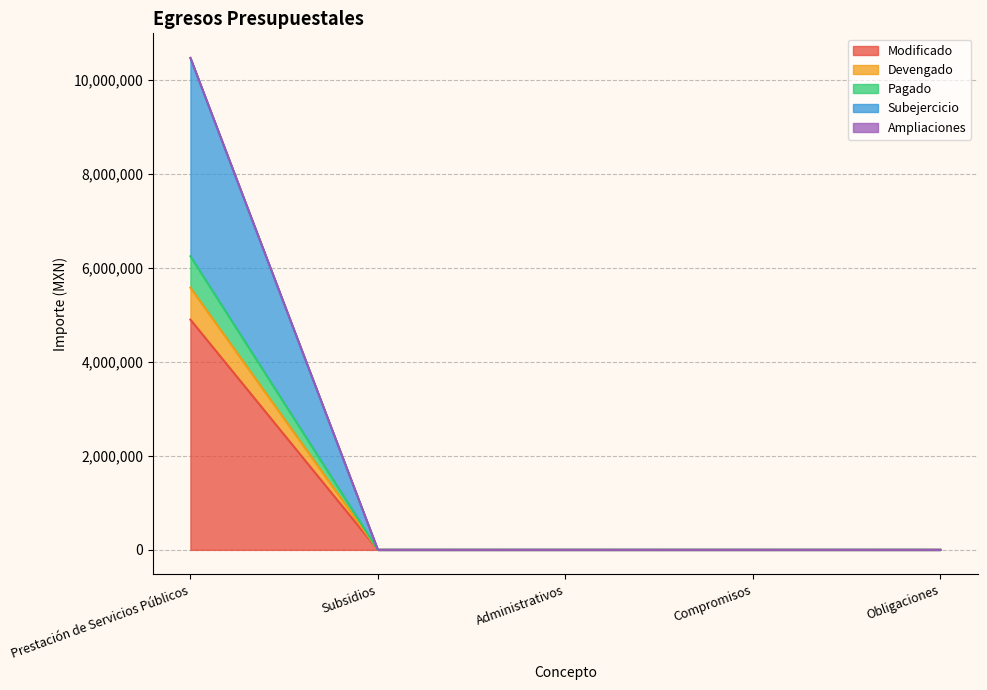

At which label does Modificado reach its minimum?

Subsidios